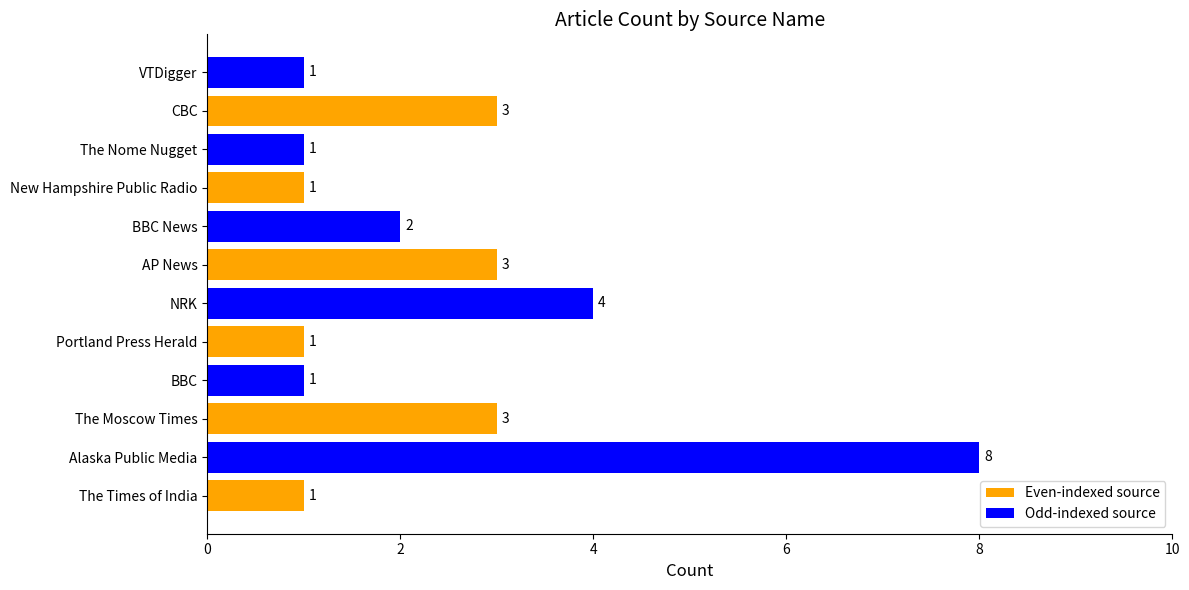

What is the difference between the maximum and minimum values?

7